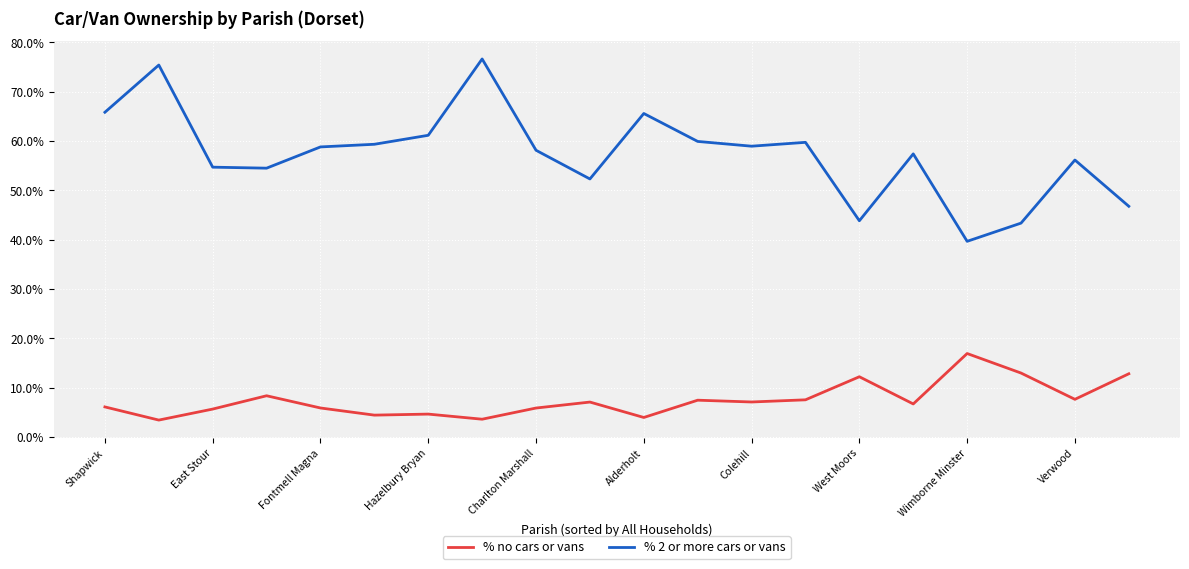

What is the difference between the maximum and second lowest values in the % 2 or more cars or vans series?

33.3